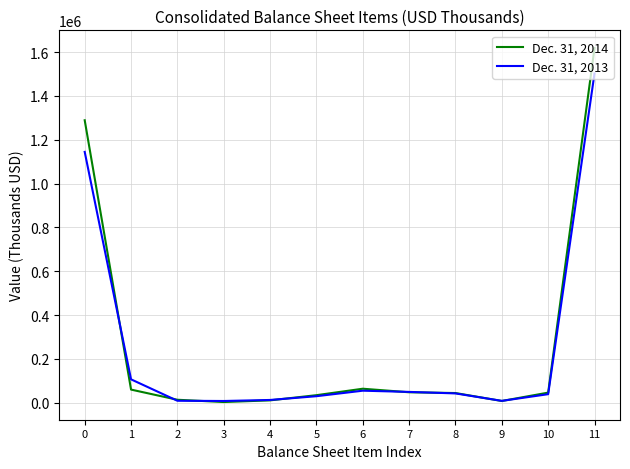

Which series has the widest spread of values?

Dec. 31, 2014